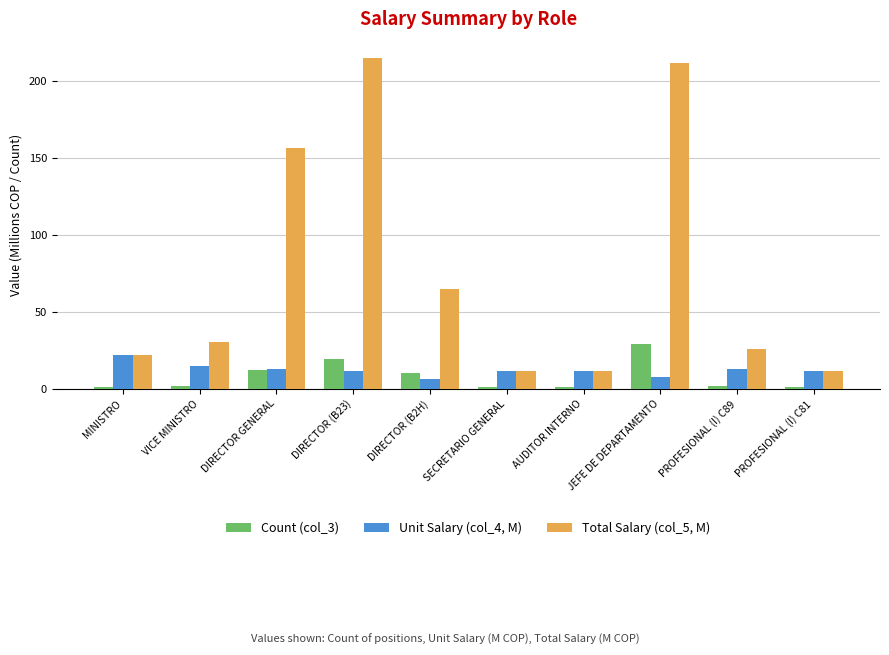

What is the sum of the Unit Salary (col_4, M) values at MINISTRO and DIRECTOR (B23)?

33.3